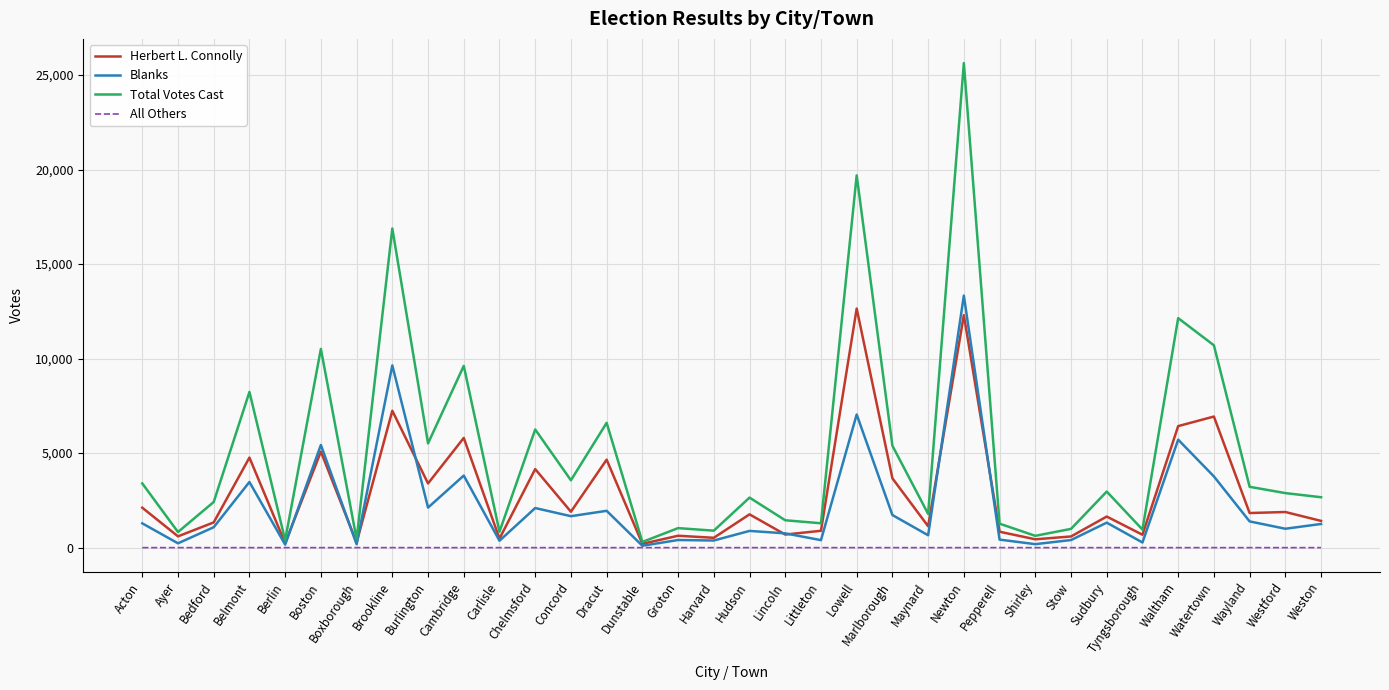

Is the value of Herbert L. Connolly at Ayer greater than the value of Blanks at Dunstable?

Yes